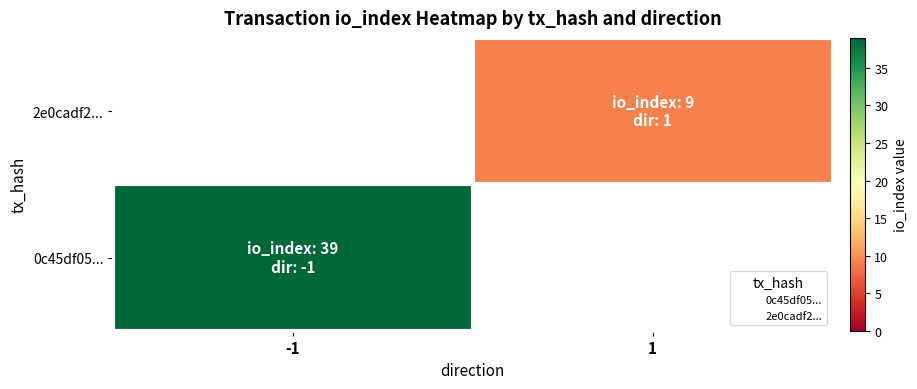

Reading right to left, transcribe all the data shown in this chart.

0c45df05...: 1=0	-1=39
2e0cadf2...: 1=9	-1=0